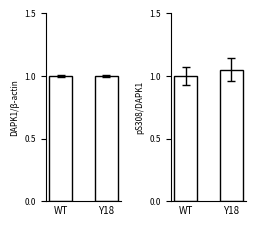

What position from the left is Y18?

2